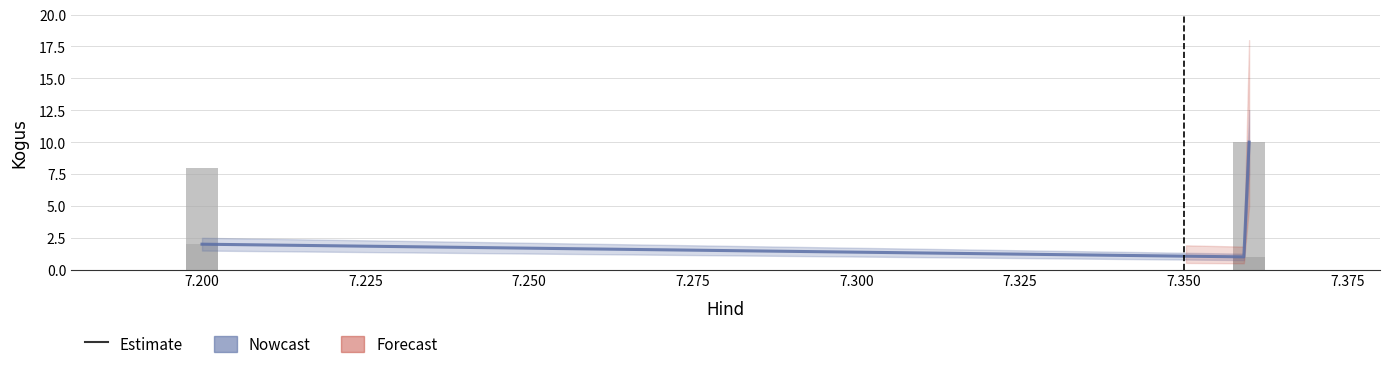

Reading left to right, what are all the values shown in this chart?

1	1	10	8	2